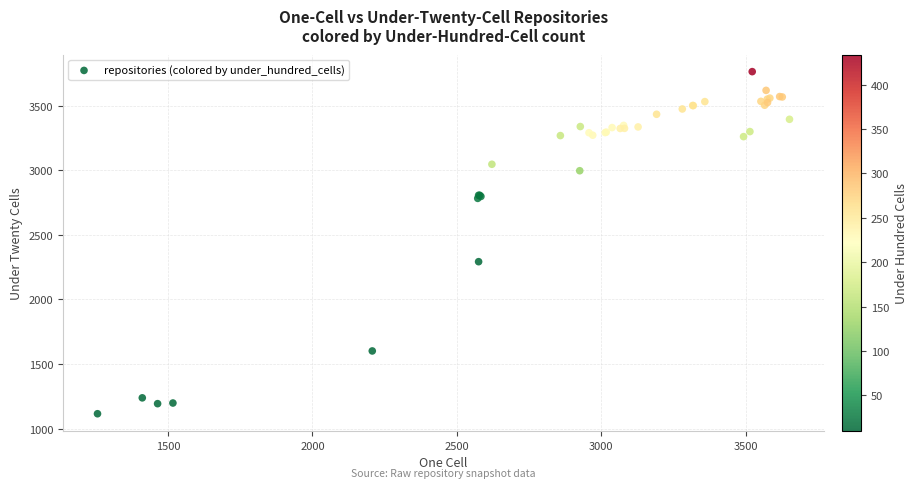

What Y value in the scatter plot is closest to 2439?

2292